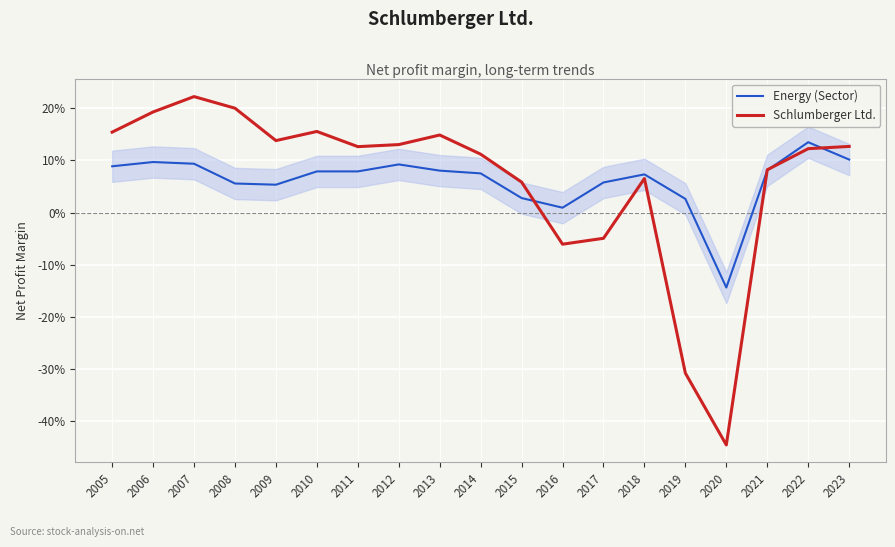

Reading right to left, list all the values displayed in this chart.

Energy (Sector): 2023=0.1	2022=0.1	2021=0.1	2020=-0.1	2019=0.0	2018=0.1	2017=0.1	2016=0.0	2015=0.0	2014=0.1	2013=0.1	2012=0.1	2011=0.1	2010=0.1	2009=0.1	2008=0.1	2007=0.1	2006=0.1	2005=0.1
Schlumberger Ltd.: 2023=0.1	2022=0.1	2021=0.1	2020=-0.4	2019=-0.3	2018=0.1	2017=-0.0	2016=-0.1	2015=0.1	2014=0.1	2013=0.1	2012=0.1	2011=0.1	2010=0.2	2009=0.1	2008=0.2	2007=0.2	2006=0.2	2005=0.2